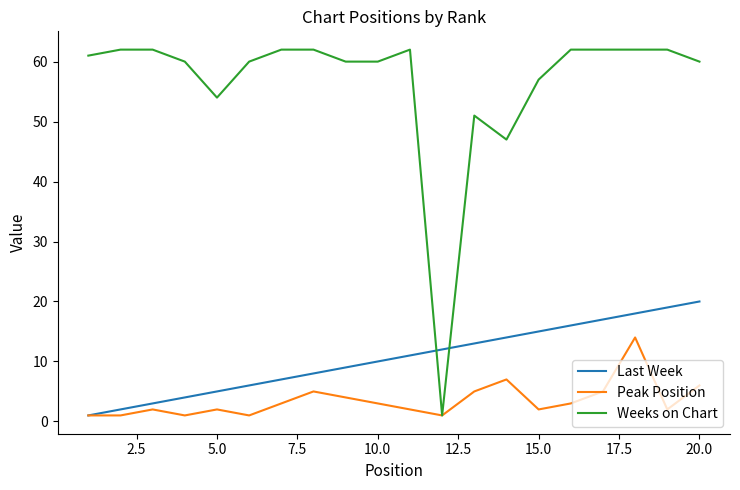

Which series has the largest total across all categories?

Weeks on Chart